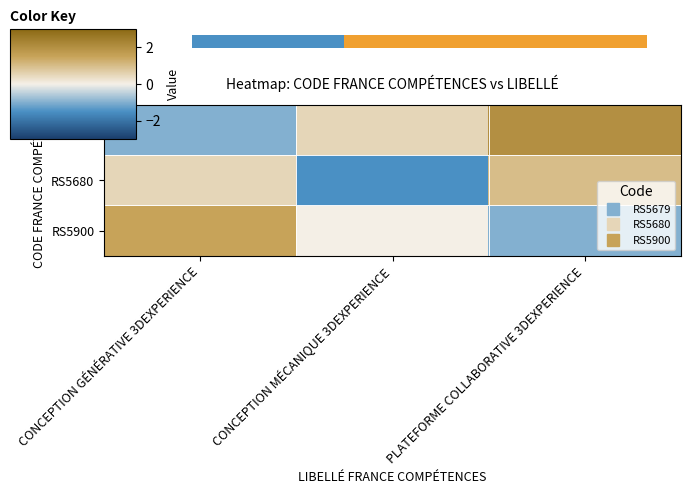

Where is RS5900 nearest to the value 0?

CONCEPTION MÉCANIQUE 3DEXPERIENCE